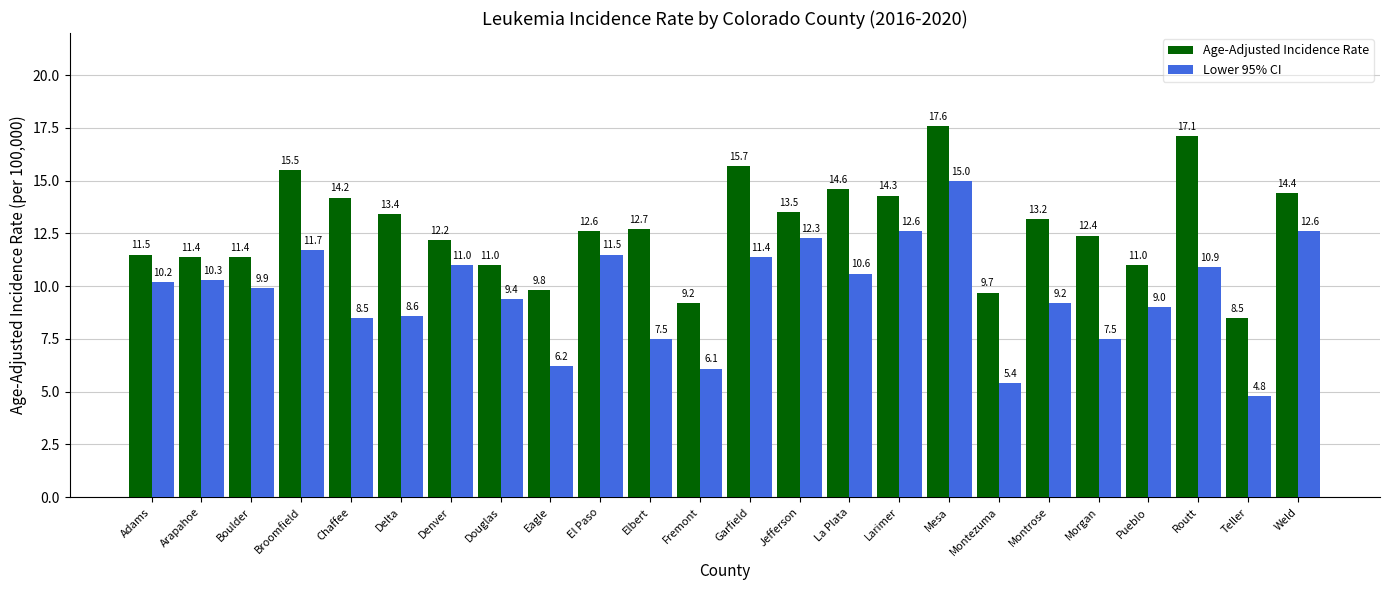

List the series in order of their peak value, lowest first.

Lower 95% CI, Age-Adjusted Incidence Rate